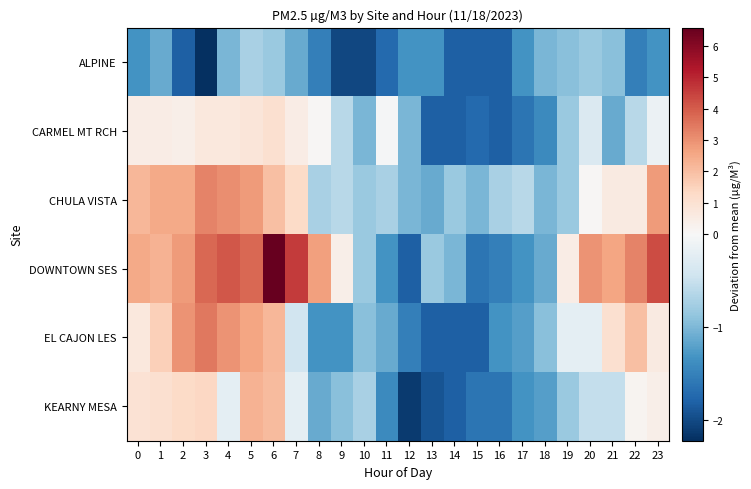

How many series are shown in this chart?

6